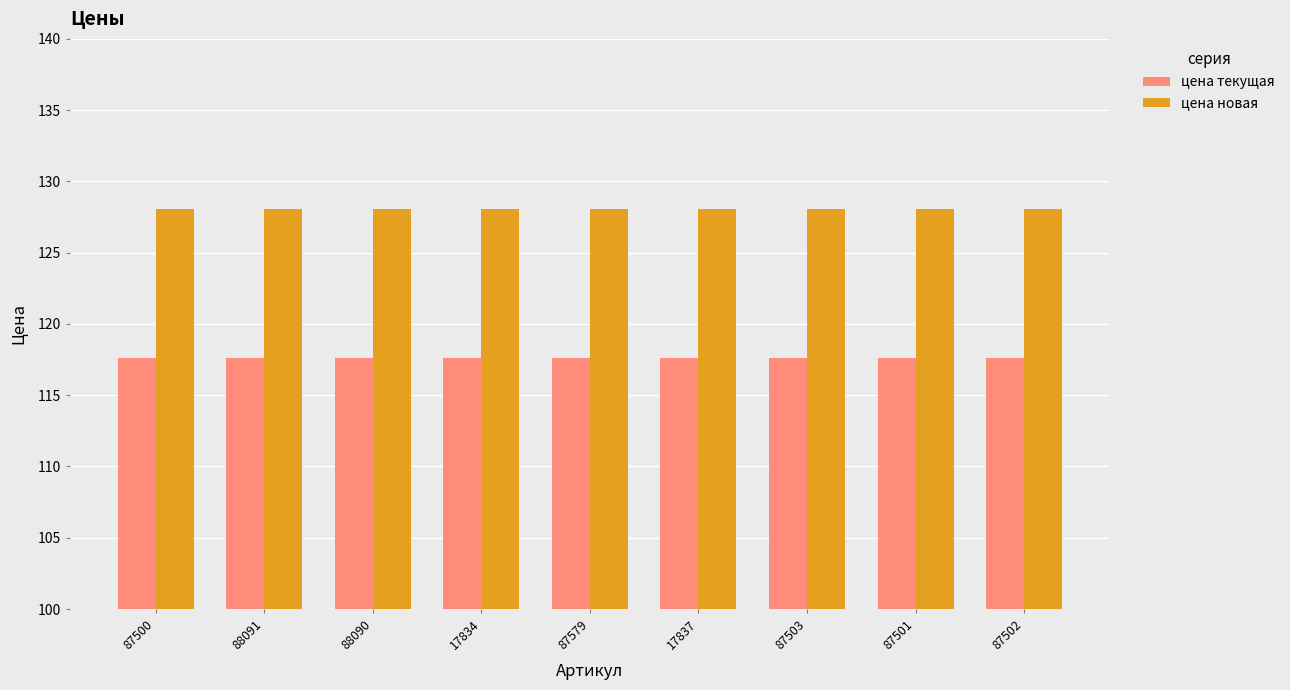

At 17834, list the series in order from smallest to largest.

цена текущая, цена новая